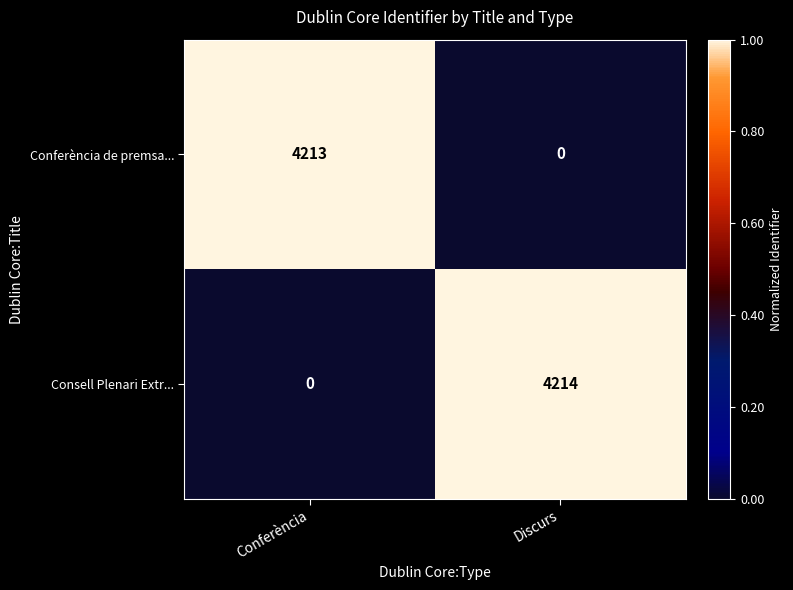

At which label does Conferència de premsa... reach its minimum?

Discurs